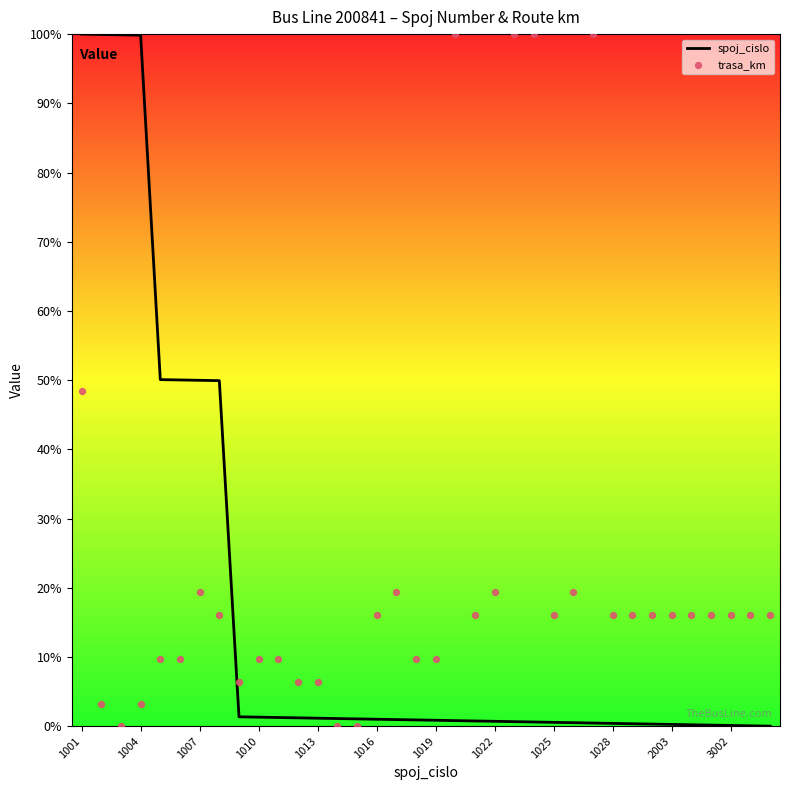

Which series contains the highest Y value?

spoj_cislo